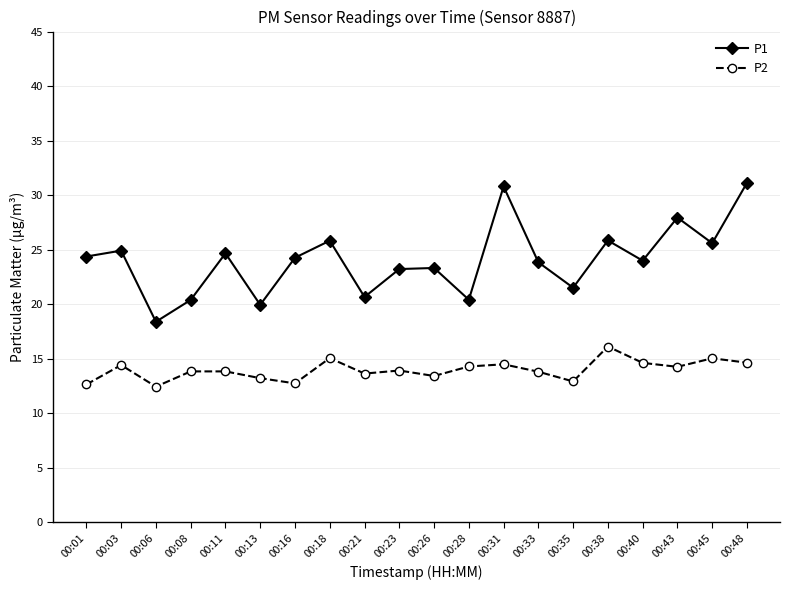

At which category does P2 reach its first local peak?

00:03